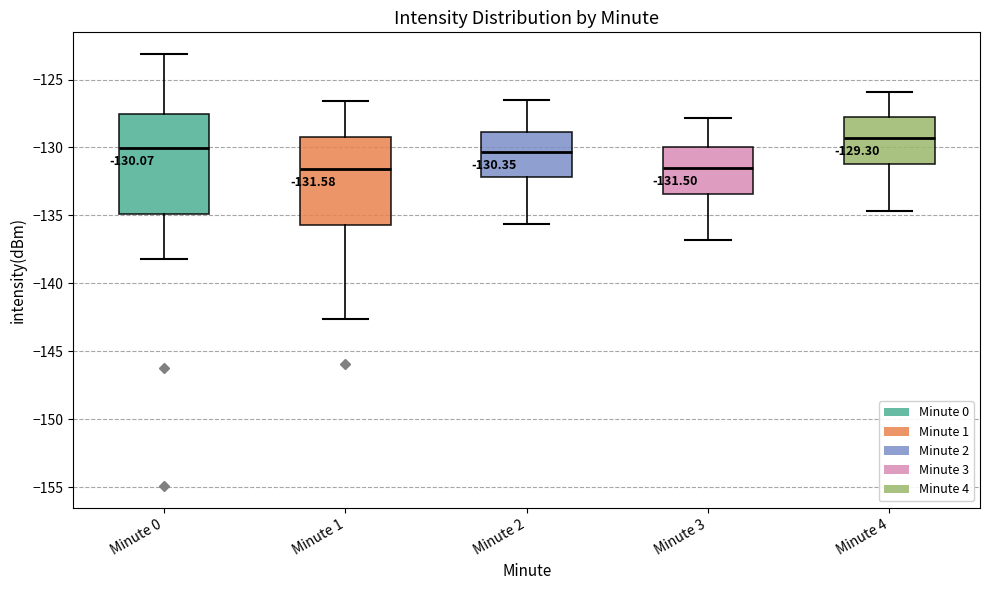

Which box has the highest median line?

Minute 4